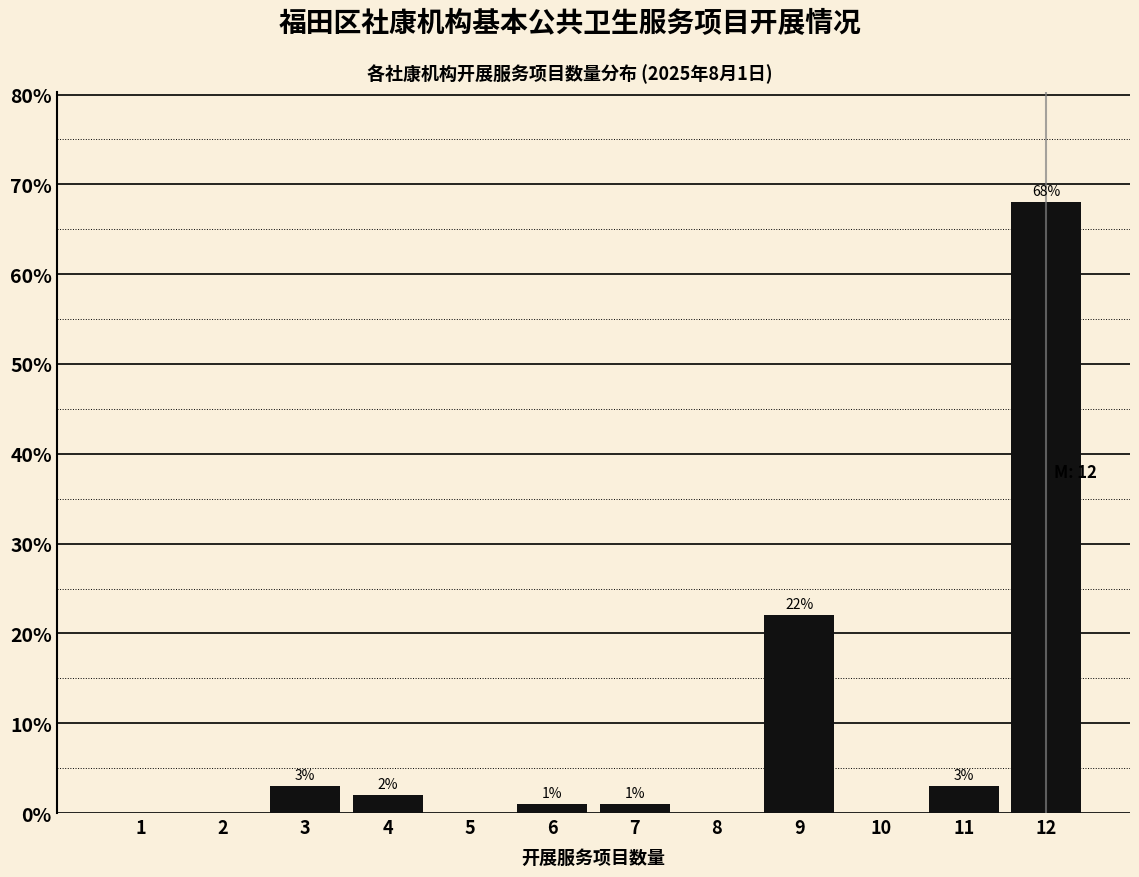

Reading left to right, transcribe all the data shown in this chart.

1=0	2=0	3=3	4=2	5=0	6=1	7=1	8=0	9=22	10=0	11=3	12=68